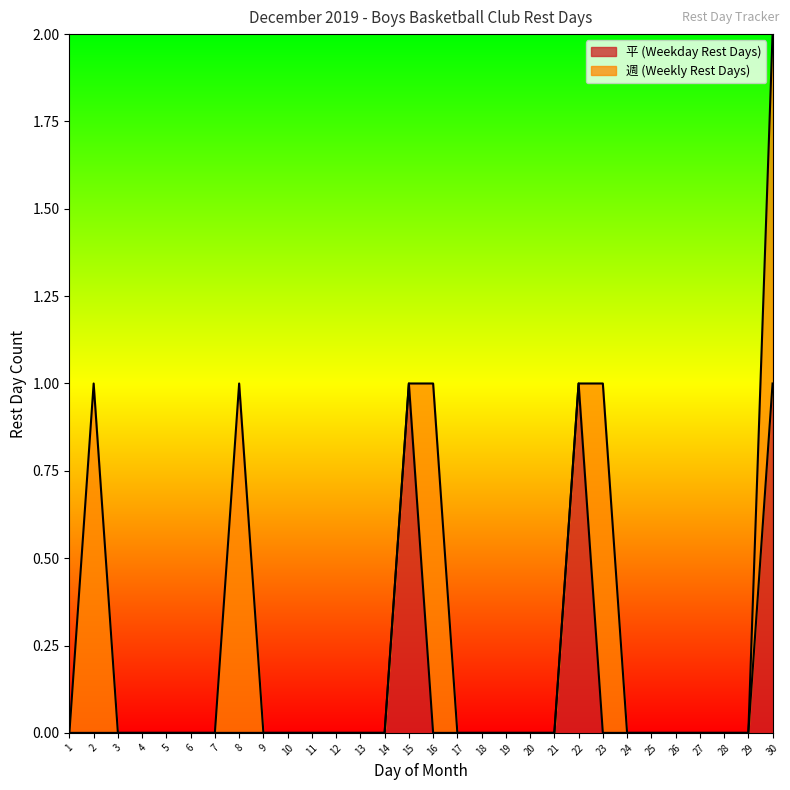

Where is the data nearest to the value 0?

1